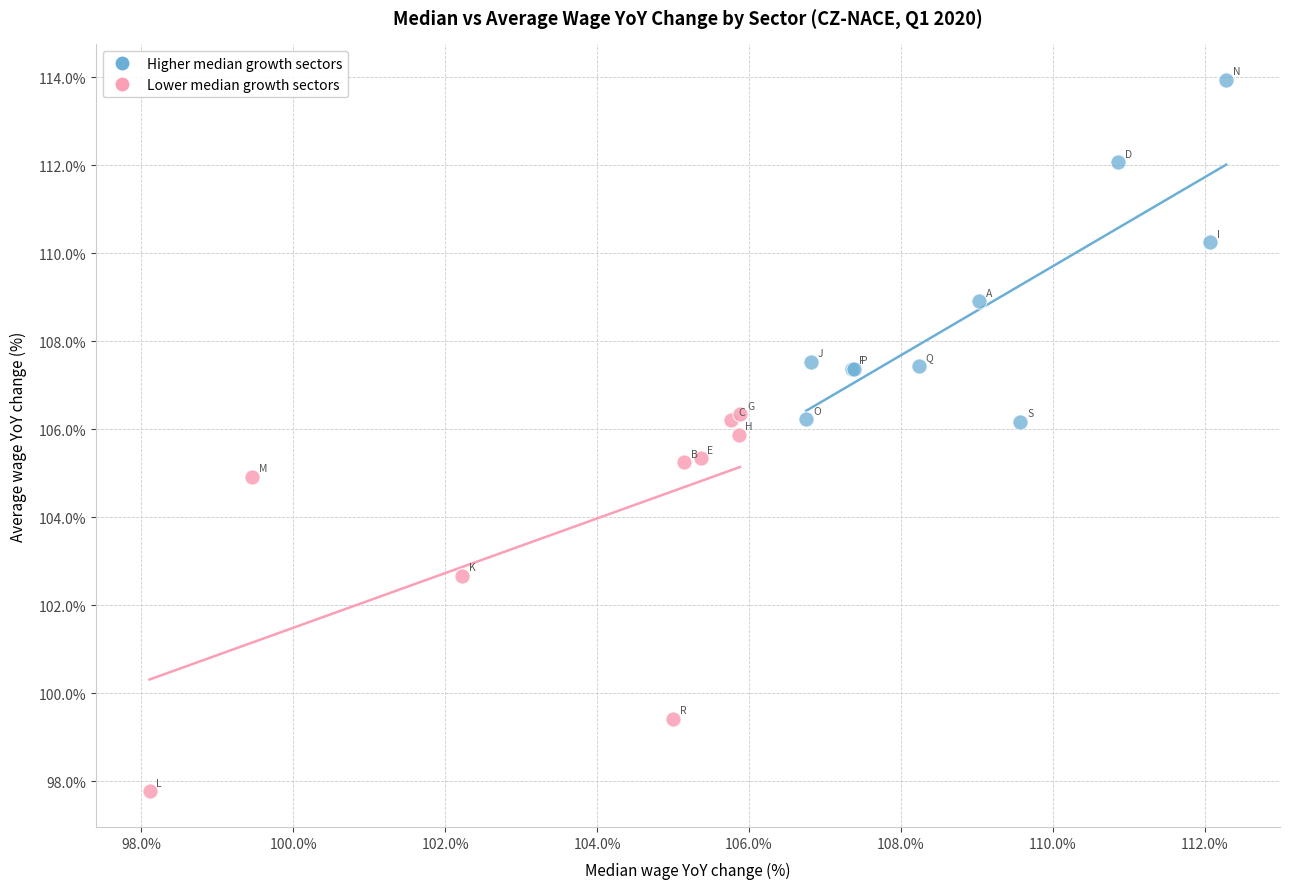

Which series reaches the minimum Y coordinate?

Lower median growth sectors